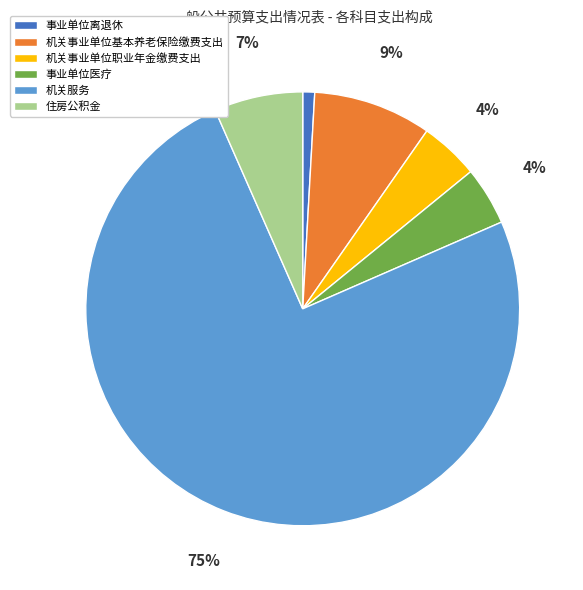

Does 事业单位医疗 represent more than half of the total?

No